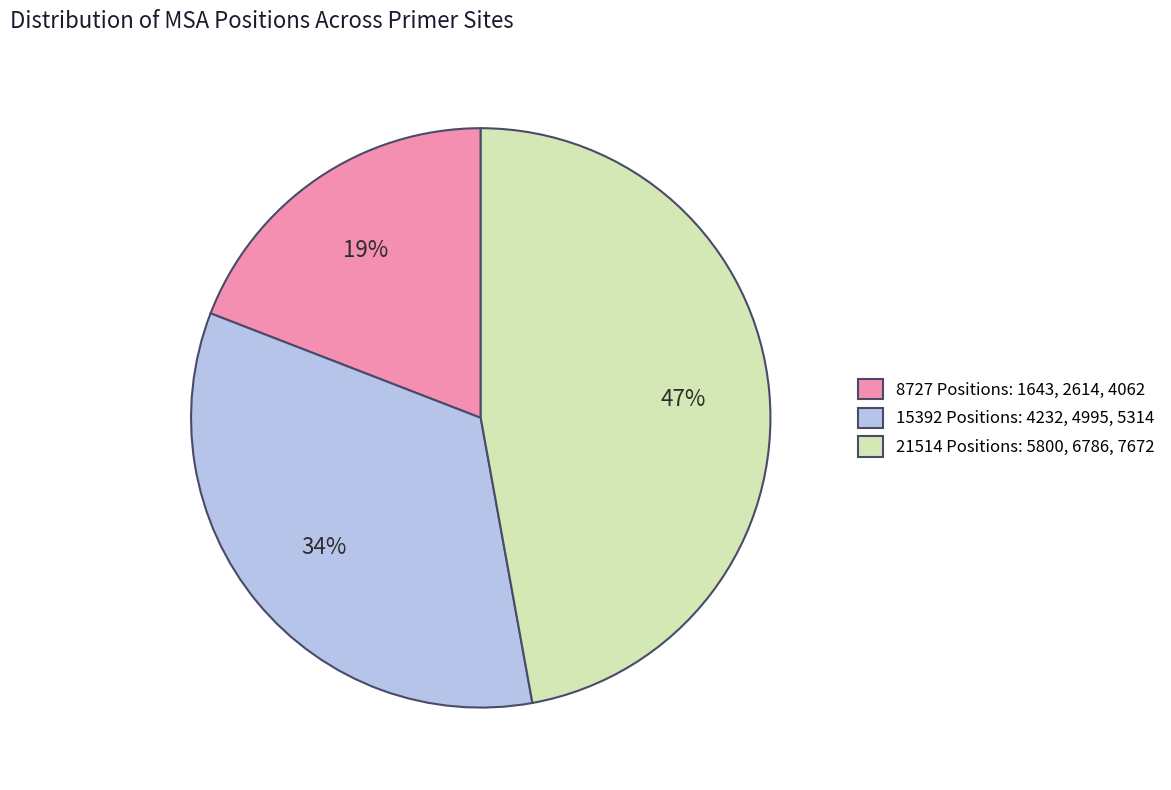

True or false: 8727 Positions: 1643, 2614, 4062 accounts for 19% of the total.

True